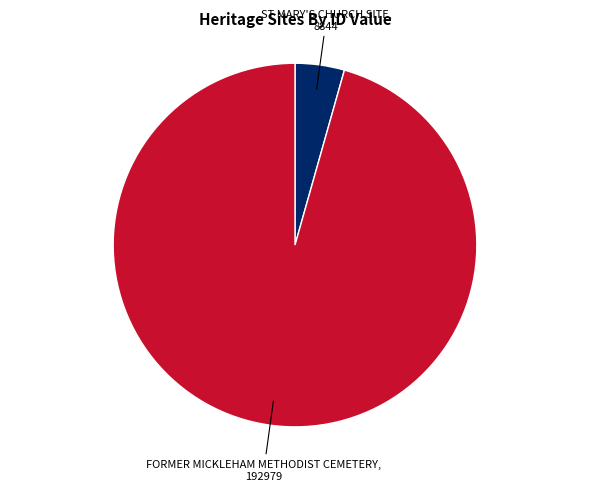

How many segments does this pie chart have?

2